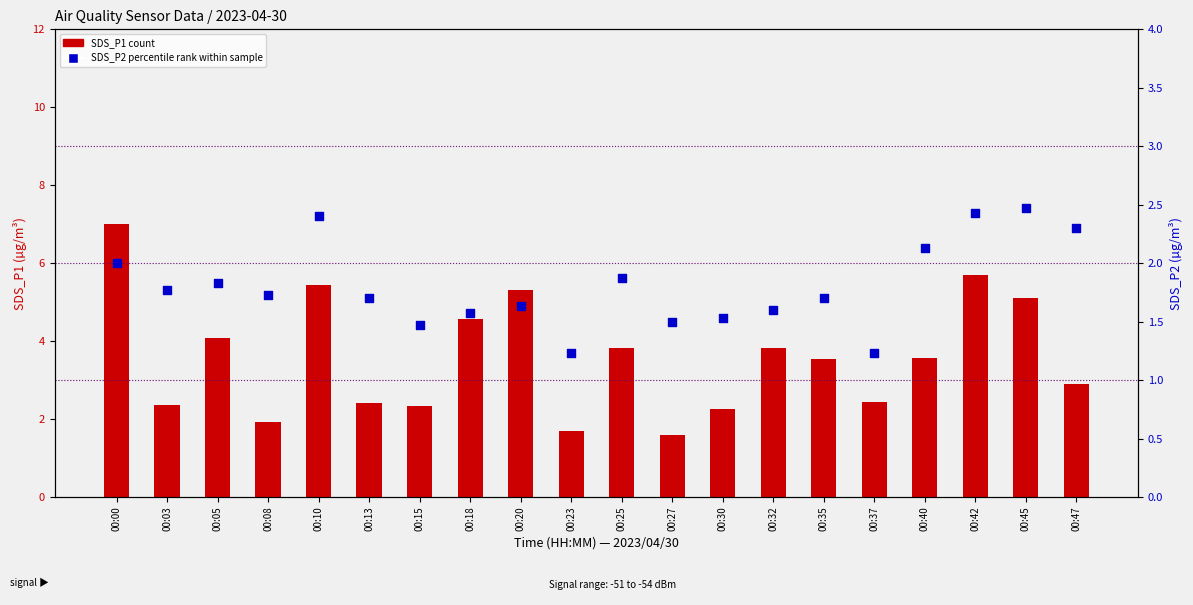

At how many categories does at least one series exceed 3?

11